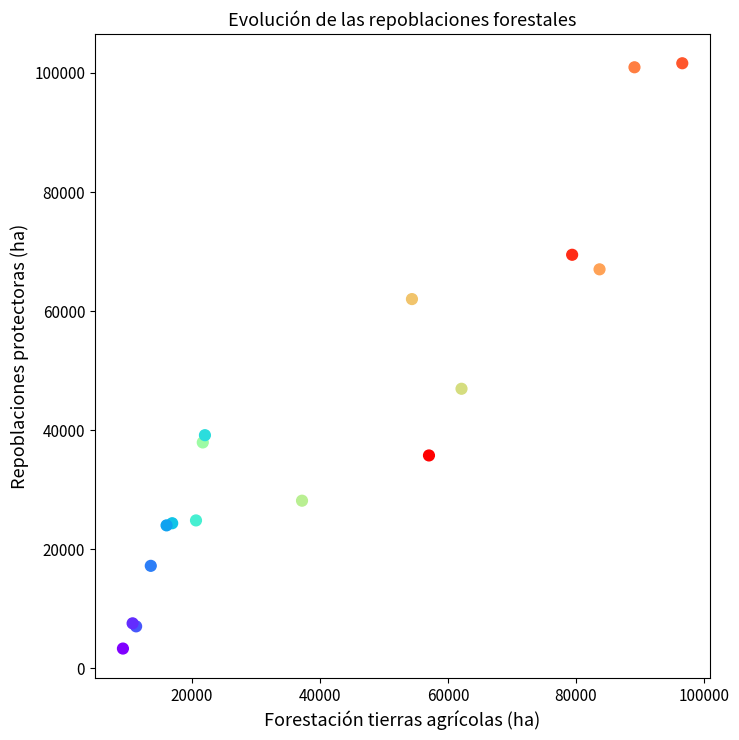

What Y value in the scatter plot is closest to 52472?

46952.0